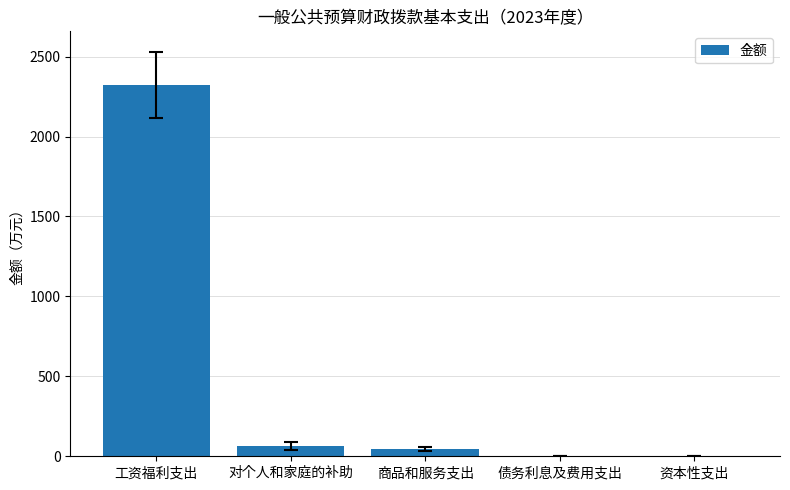

Are the bars horizontal?

No